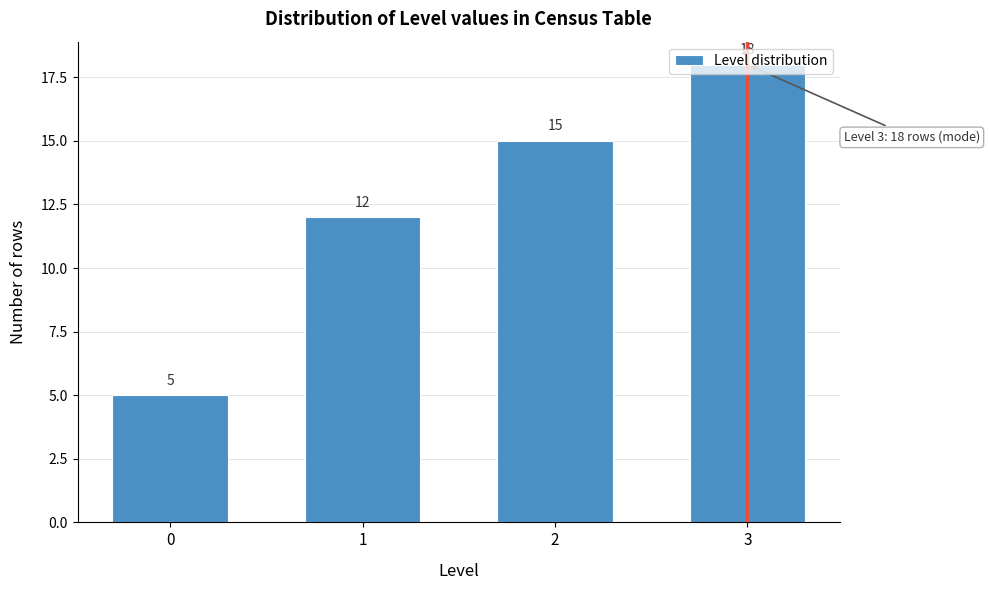

List the labels in order of value, smallest first.

0, 1, 2, 3